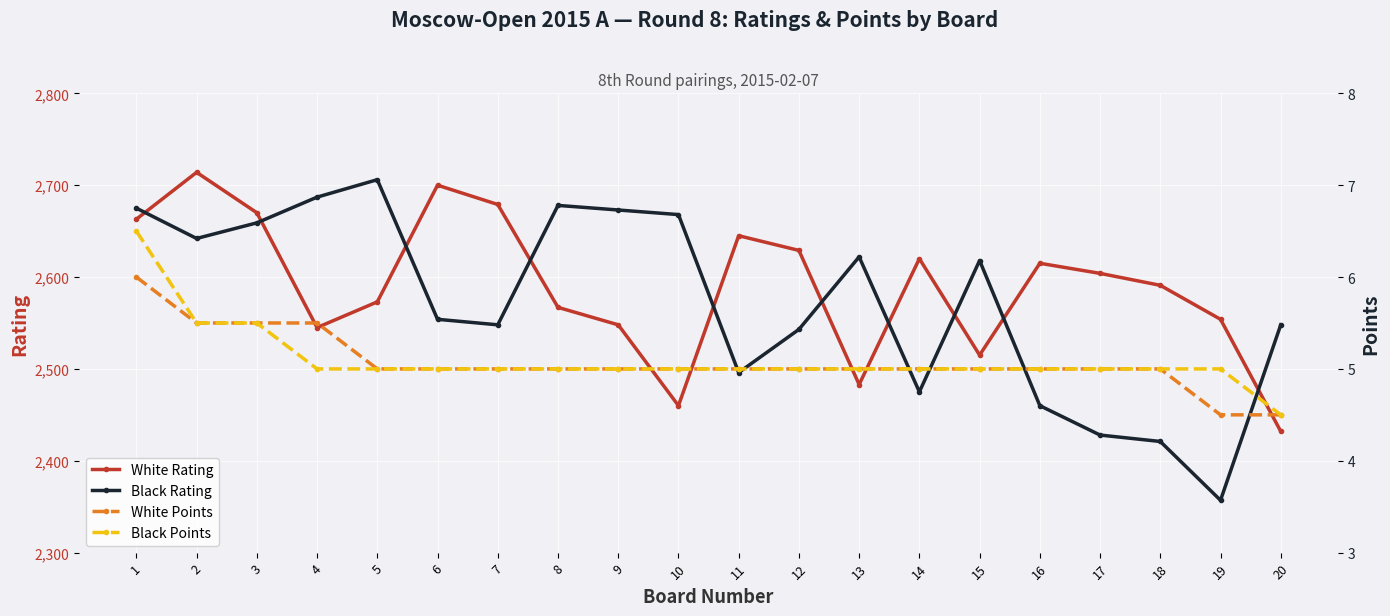

Rank the series at 8 from highest to lowest value.

Black Rating, White Rating, White Points, Black Points